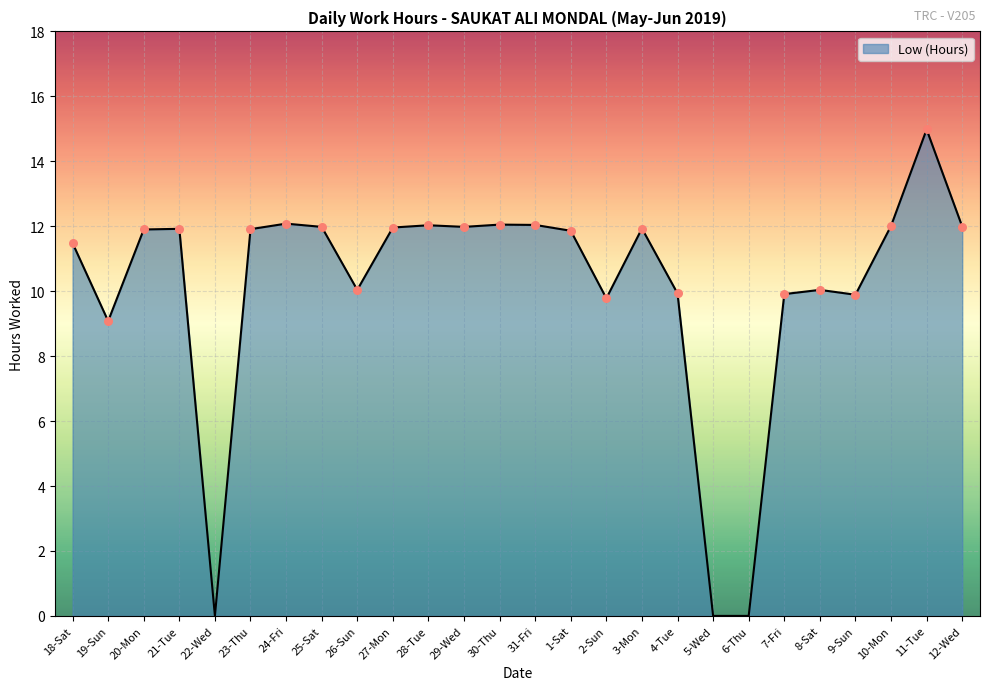

Approximately how many times larger is the value at 24-Fri compared to 10-Mon?

1.0